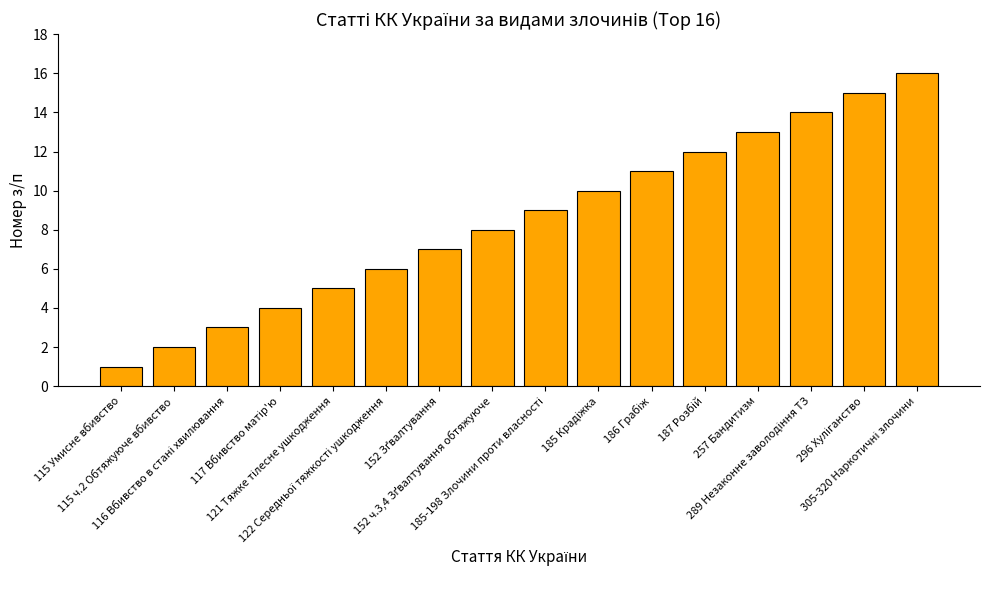

What is the change in value from 115 Умисне вбивство to 257 Бандитизм?

+12